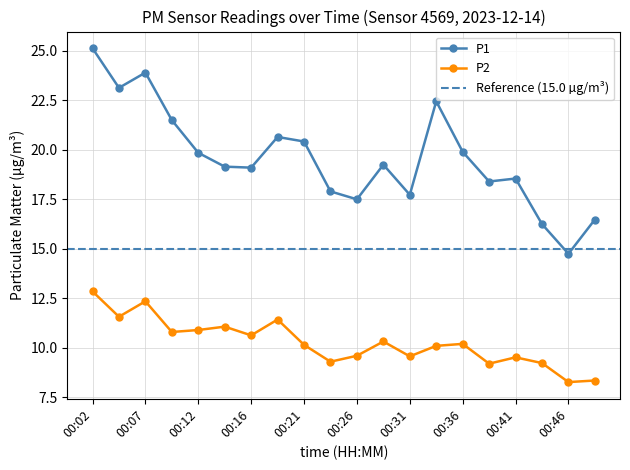

Read the P1 value at 00:29.

19.2